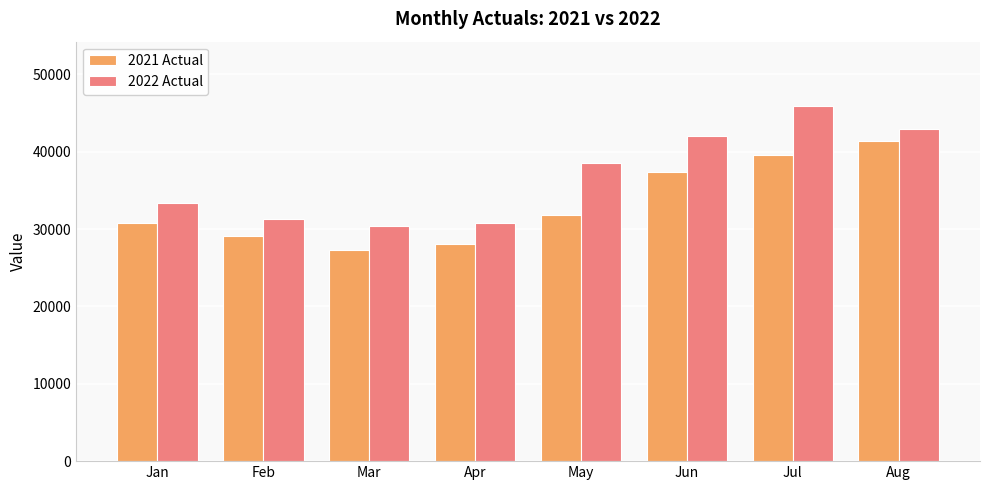

What is the sum of the 2021 Actual values at May and Jul?

71362